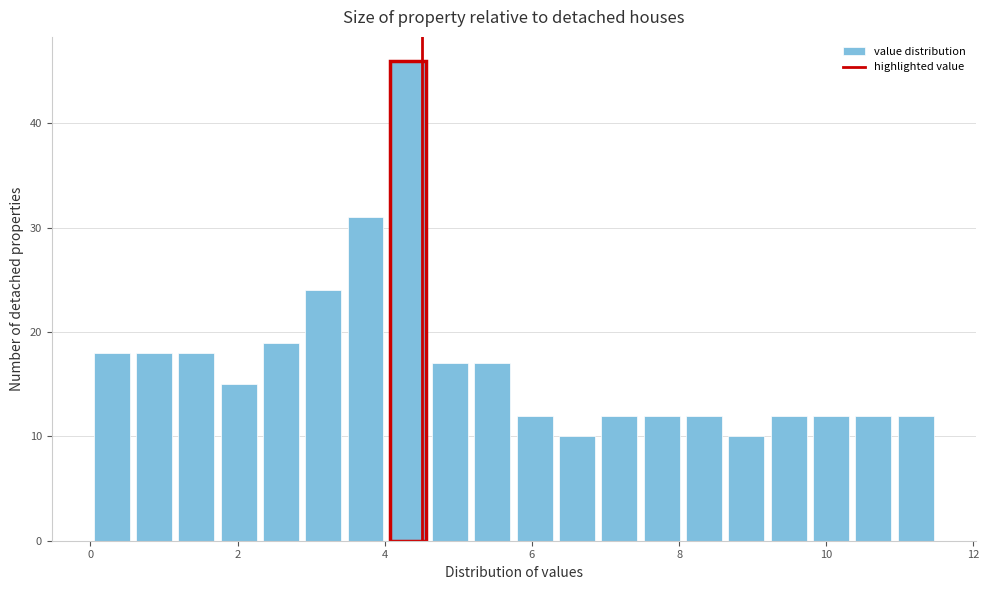

Around what value on the x-axis is the tallest bar? Give the approximate position of its centre, as read against the axis.

4.4